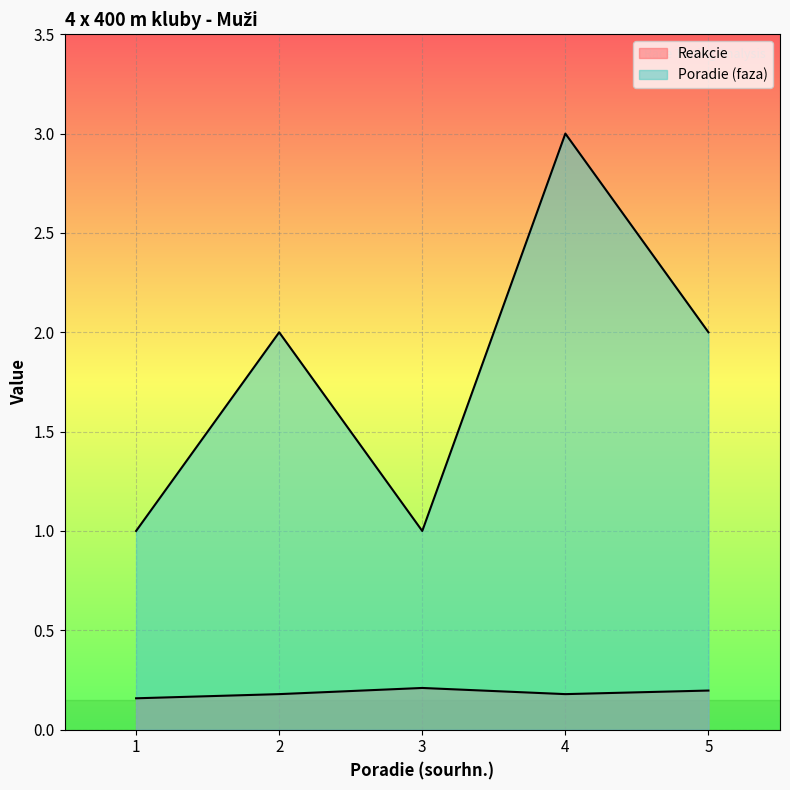

How many interior local valleys does the Reakcie series have?

1